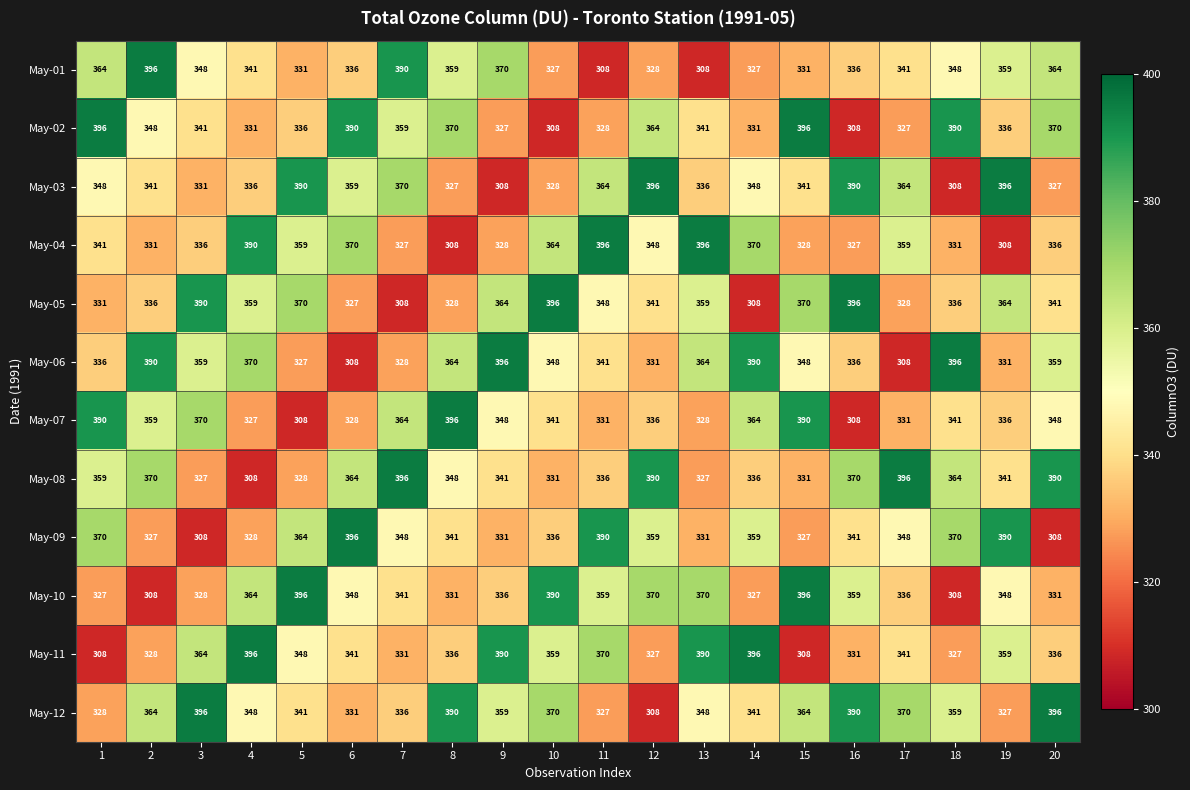

What is the minimum value shown in the chart?

308